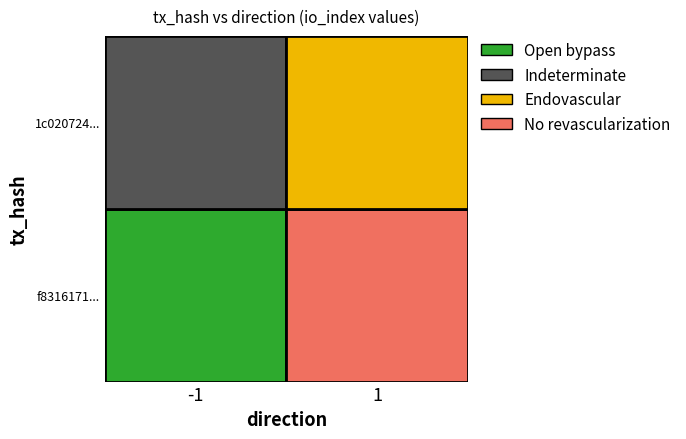

What is the approximate value of f8316171c82e3882950fbacd777ea2e052b32ae at io_index?

363